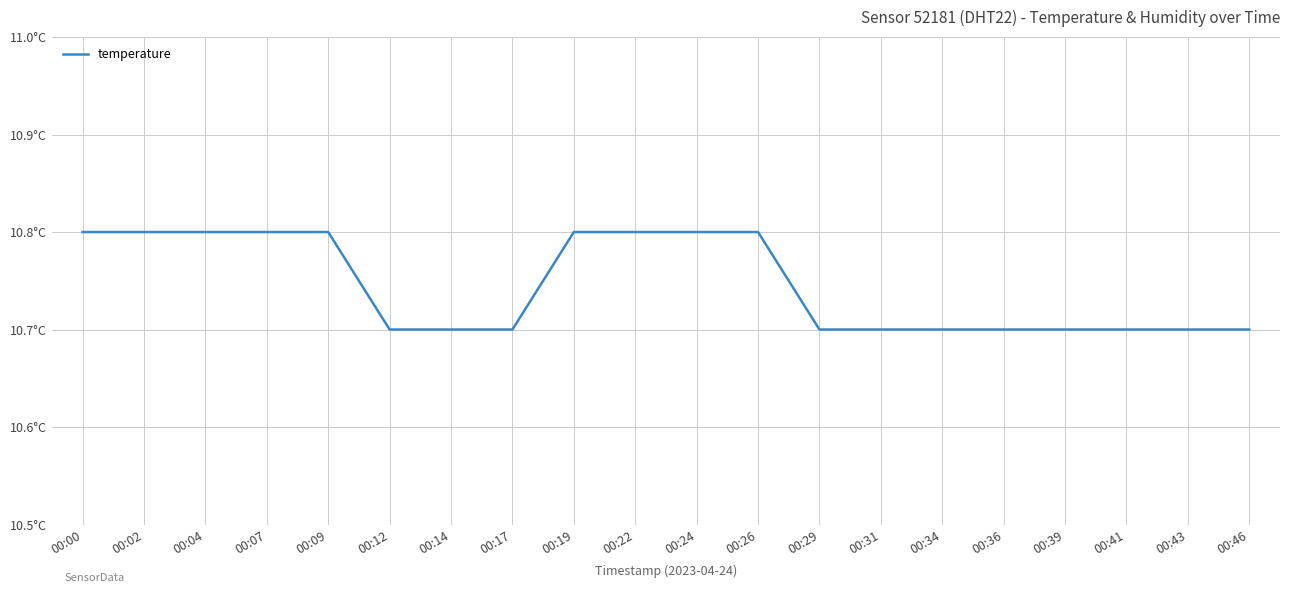

Between 00:26 and 00:09, which is larger?

00:26